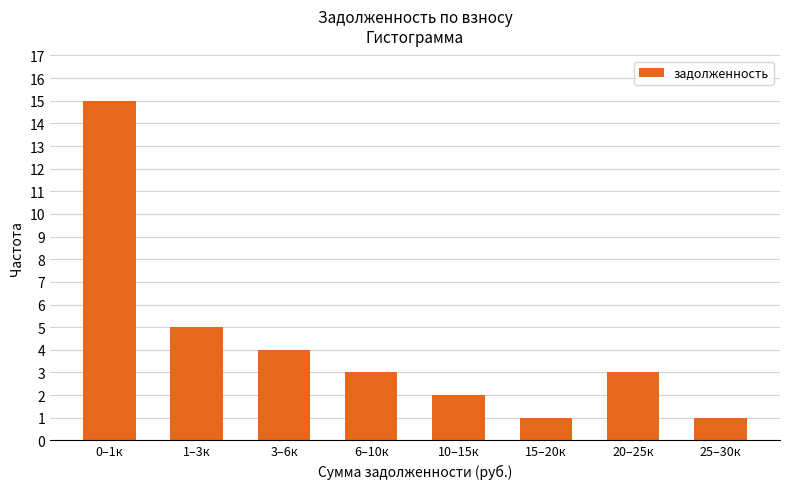

Reading right to left, transcribe all the data shown in this chart.

25–30к=1	20–25к=3	15–20к=1	10–15к=2	6–10к=3	3–6к=4	1–3к=5	0–1к=15